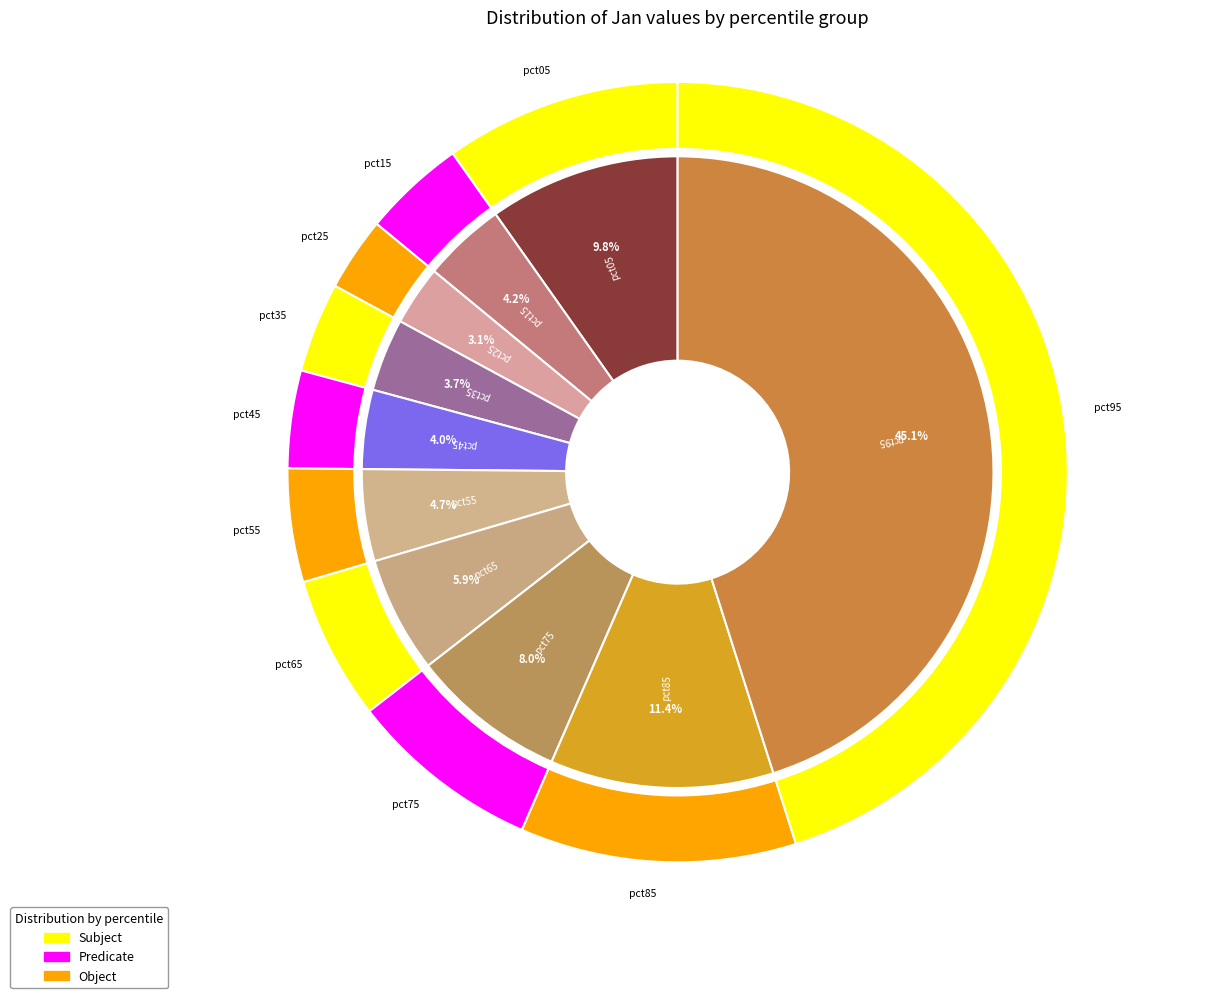

Between pct05 and pct65, which is larger?

pct05